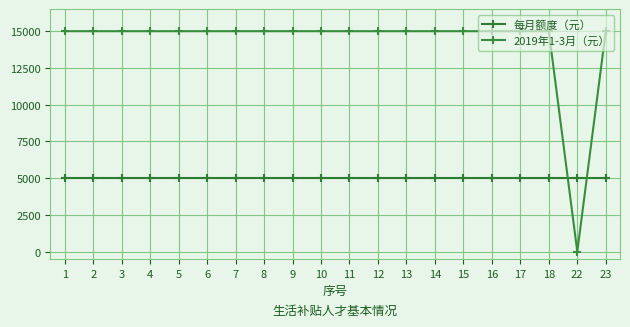

Which has a higher value, 2 or 15?

2